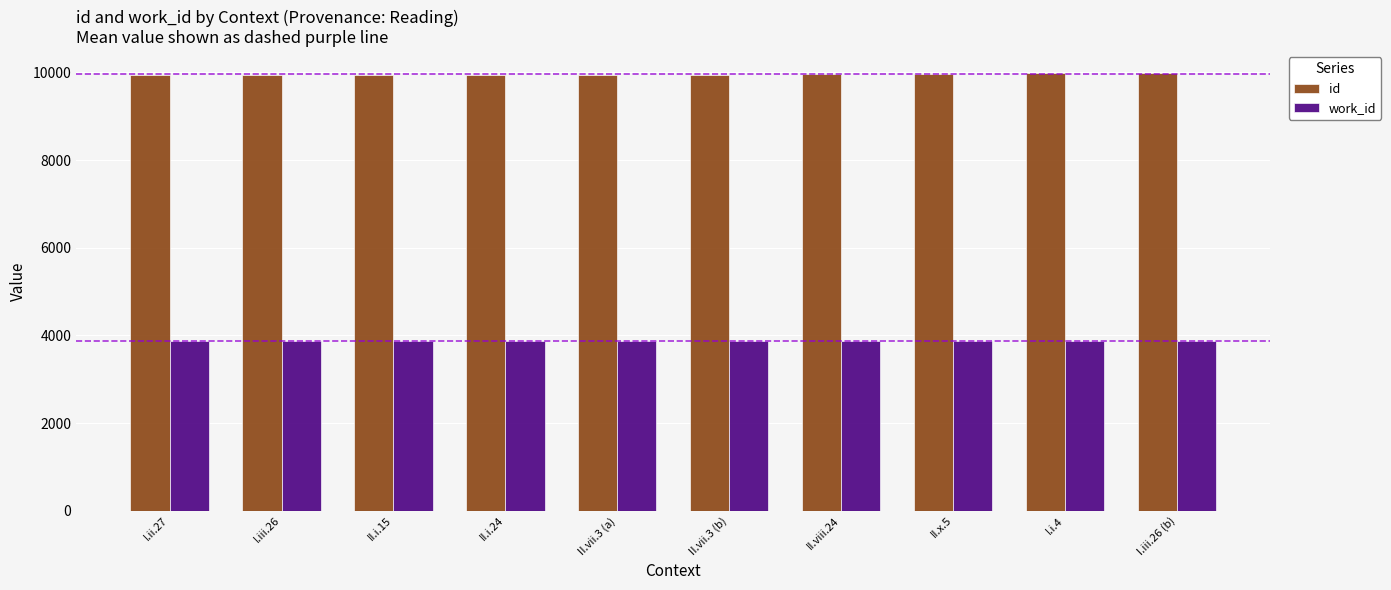

The id series shows 2689 at I.iii.26 (b). True or false?

False